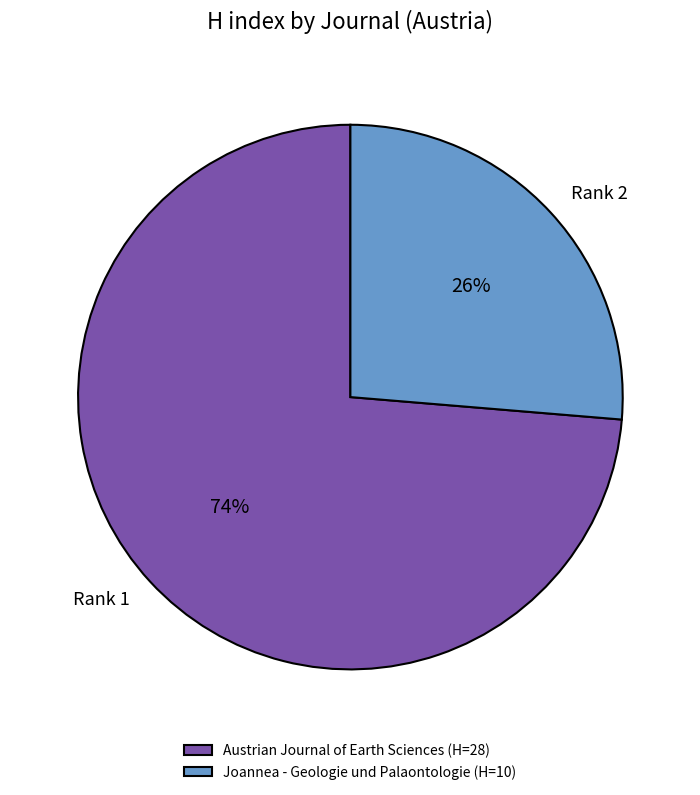

To the nearest percent, what is the average slice percentage?

50%